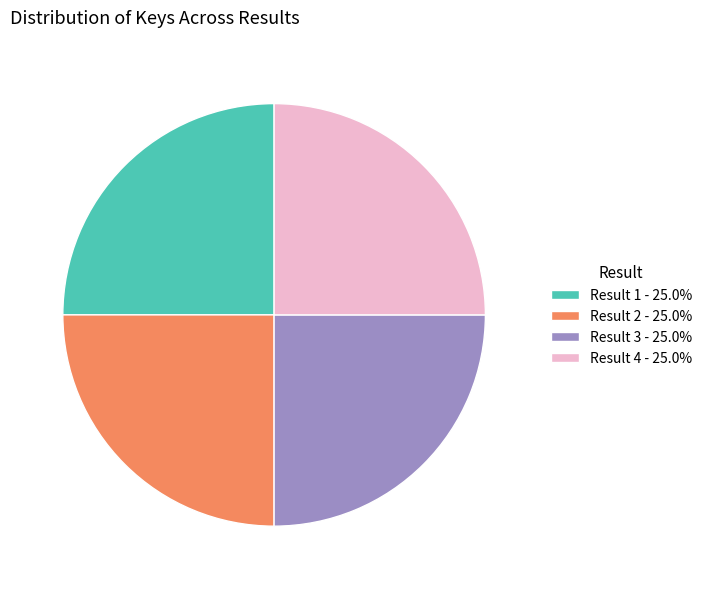

Approximately how many times larger is the value at Result 3 - 25.0% compared to Result 4 - 25.0%?

1.0